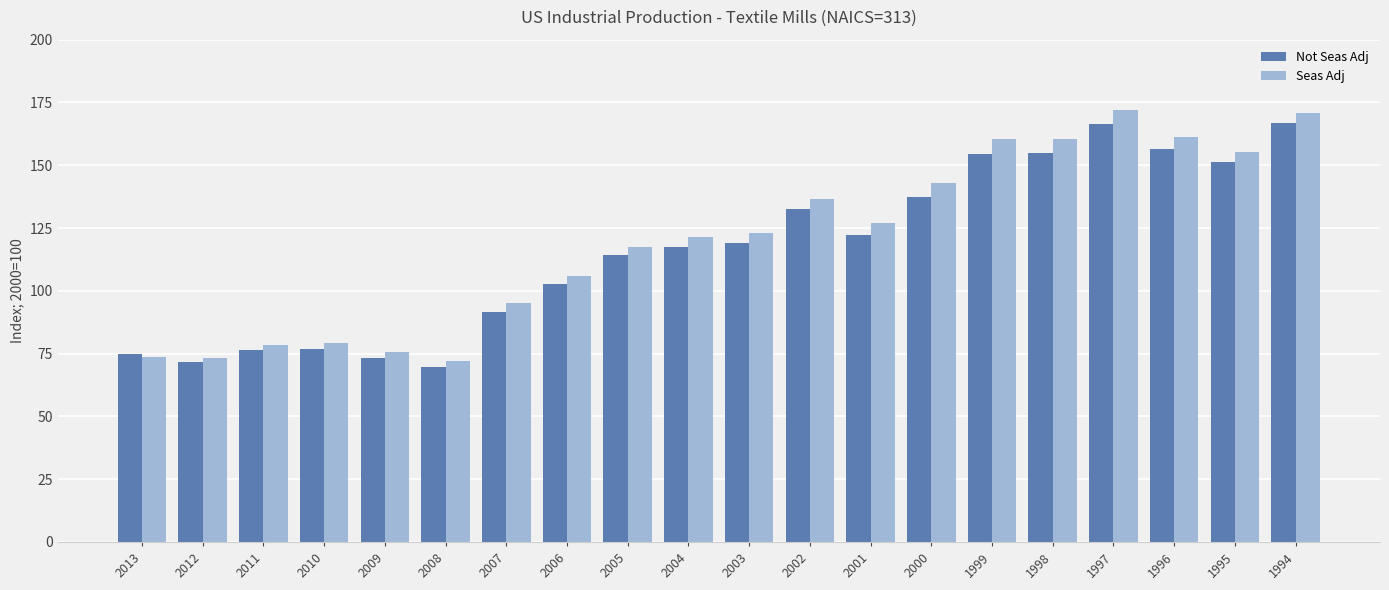

Does the chart contain stacked bars?

No